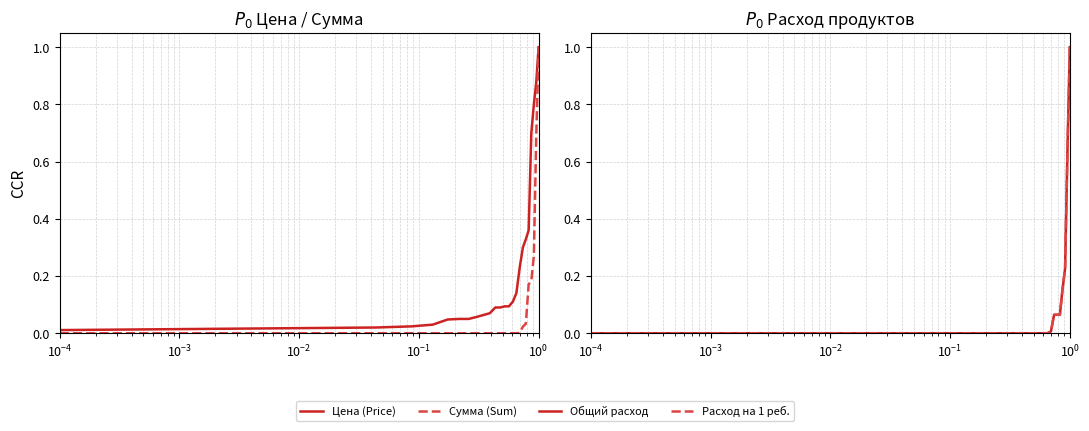

At how many categories does at least one series exceed 0?

24